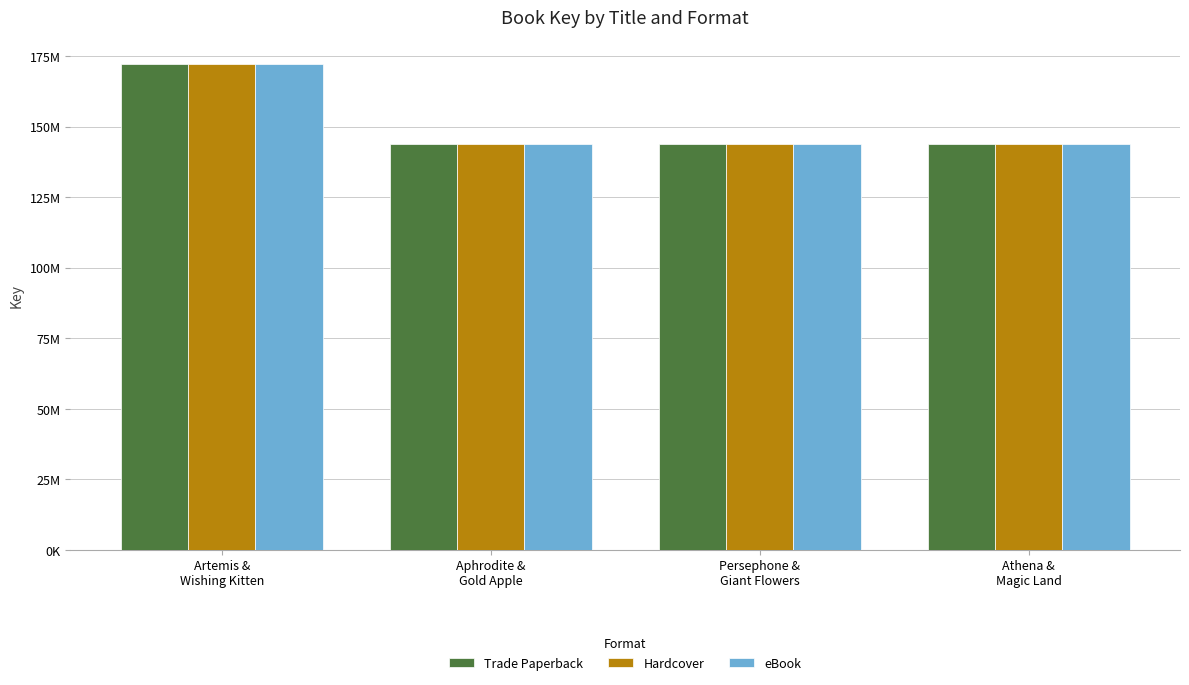

What is the value of the eBook bar at the 4th from the left?

143989982